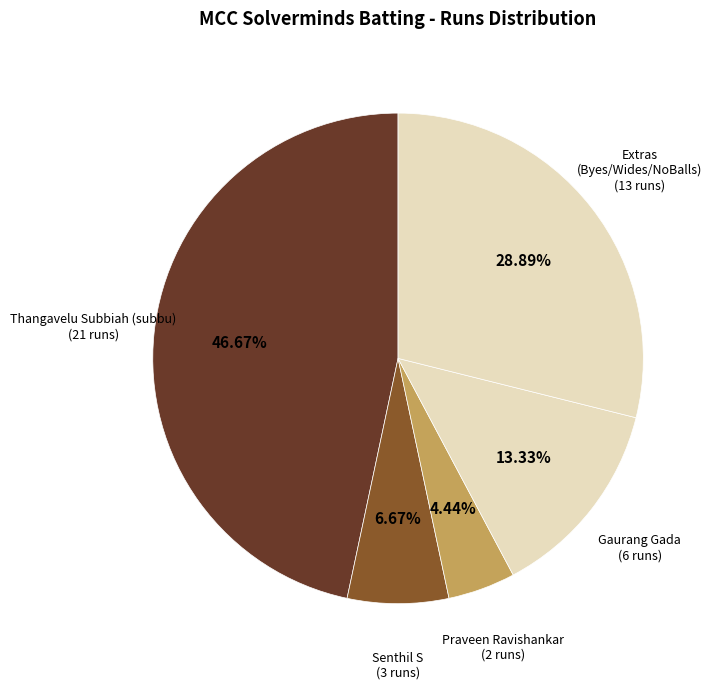

Approximately how many times larger is the value at Thangavelu Subbiah (subbu) compared to Extras (Byes/Wides/NoBalls)?

1.6